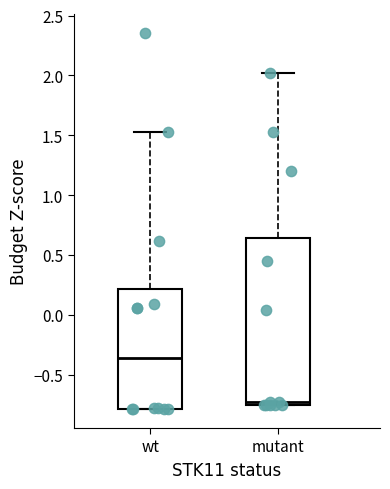

Which box is the tallest, from its lower edge to its upper edge?

mutant